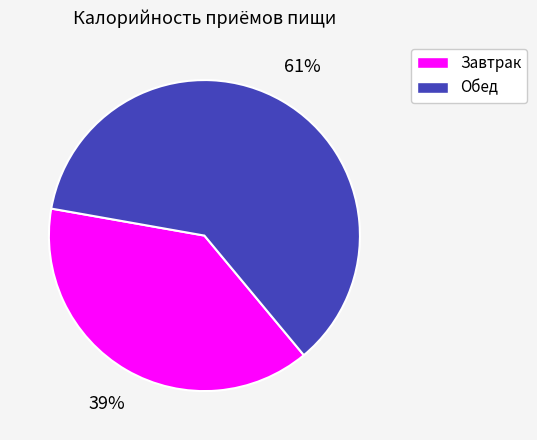

What is the smallest slice in the pie chart?

Завтрак